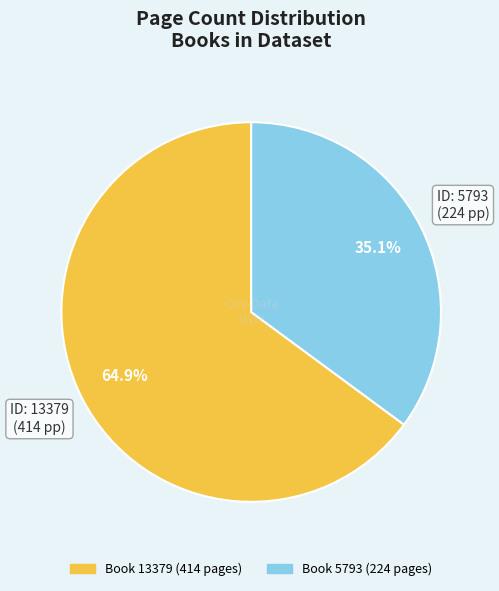

Is there a majority slice in this chart?

Yes